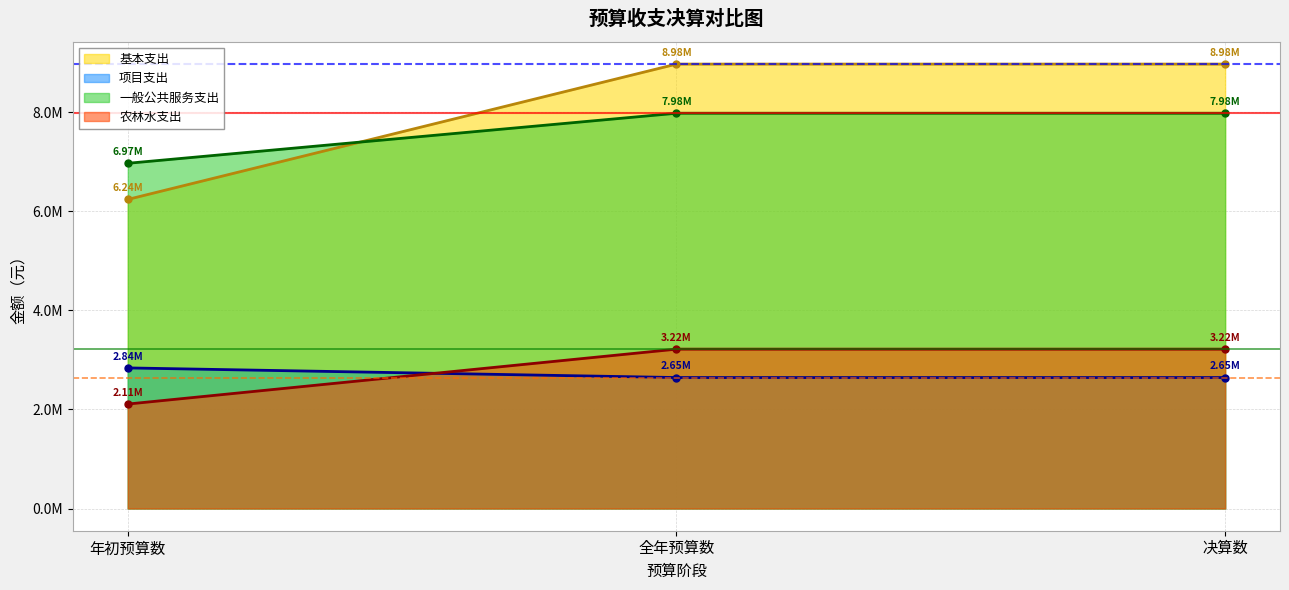

How many series are shown in this chart?

4